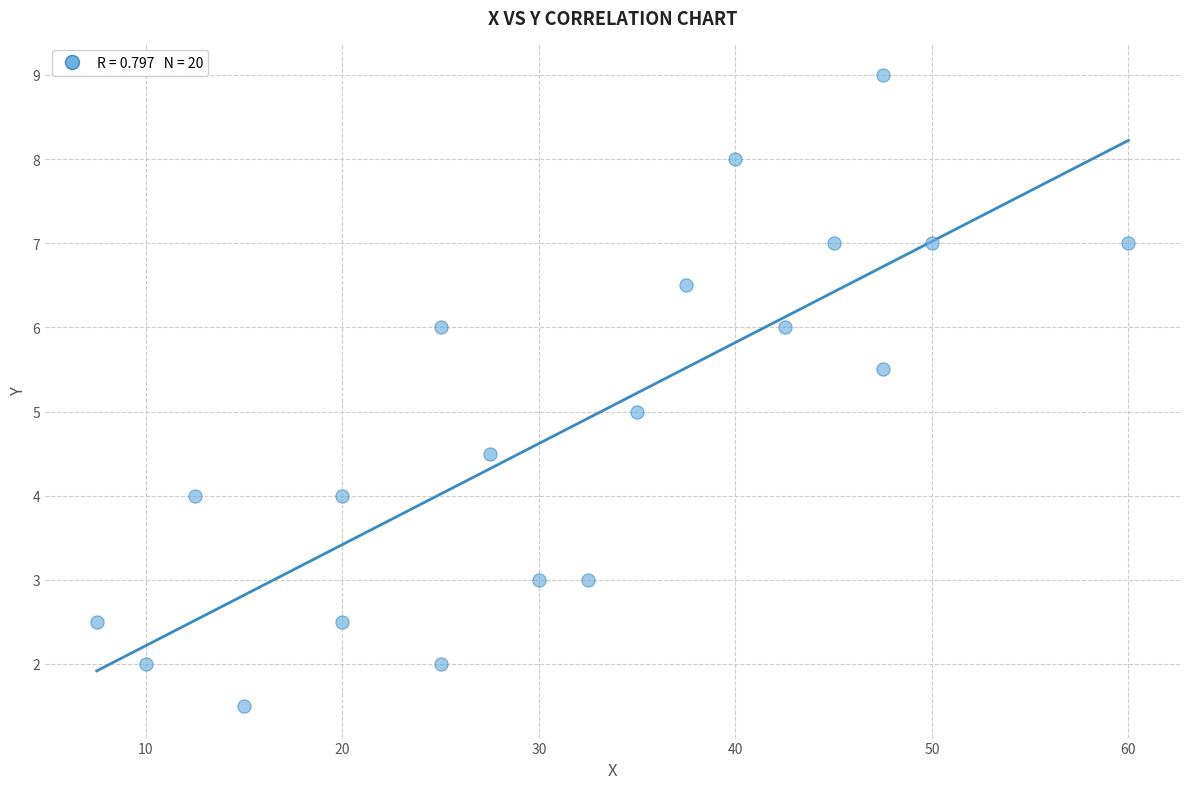

What is the range of Y values (max minus min)?

7.5